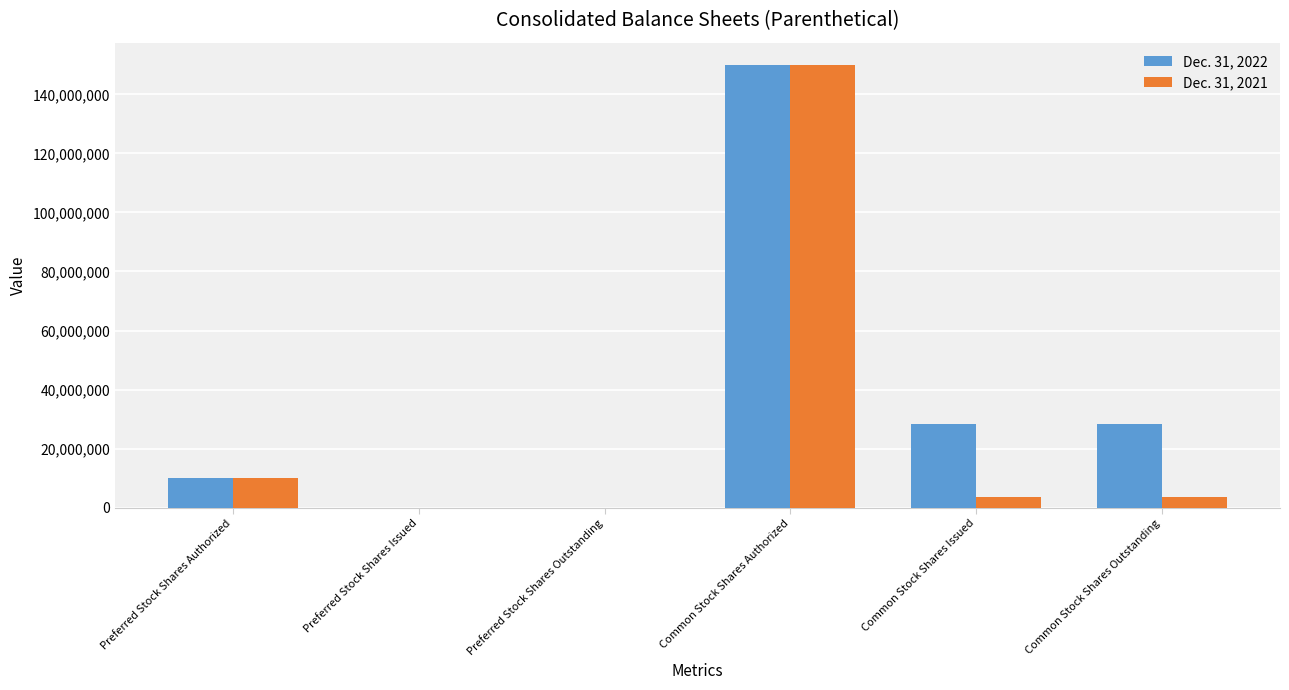

How many categories are shown in the chart?

6